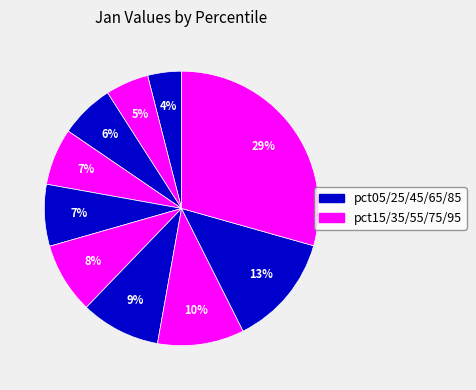

Count the number of slices in the pie.

10